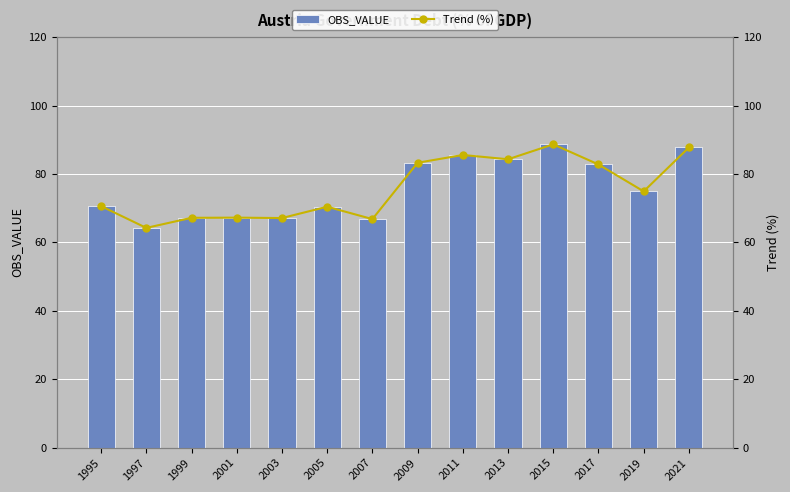

What is the difference between the OBS_VALUE values at 2021 and 2019?

12.8